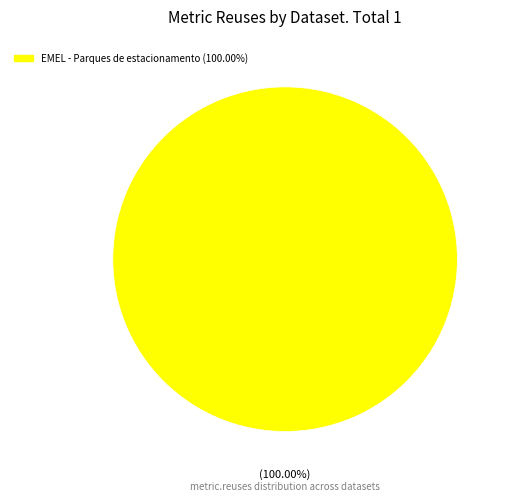

Is there a majority slice in this chart?

Yes